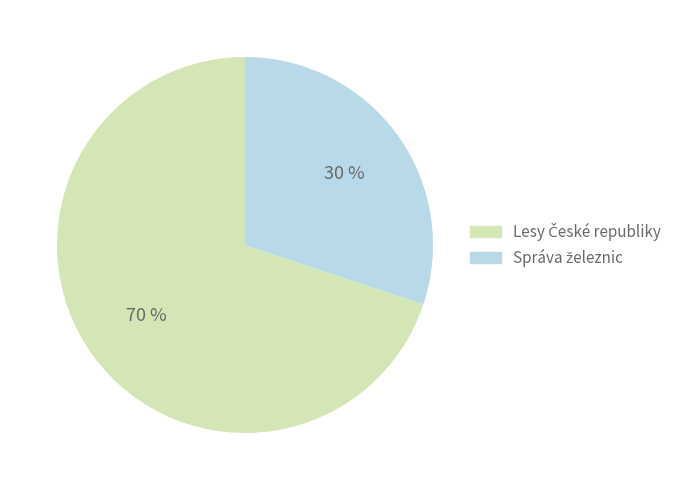

Is there a majority slice in this chart?

Yes